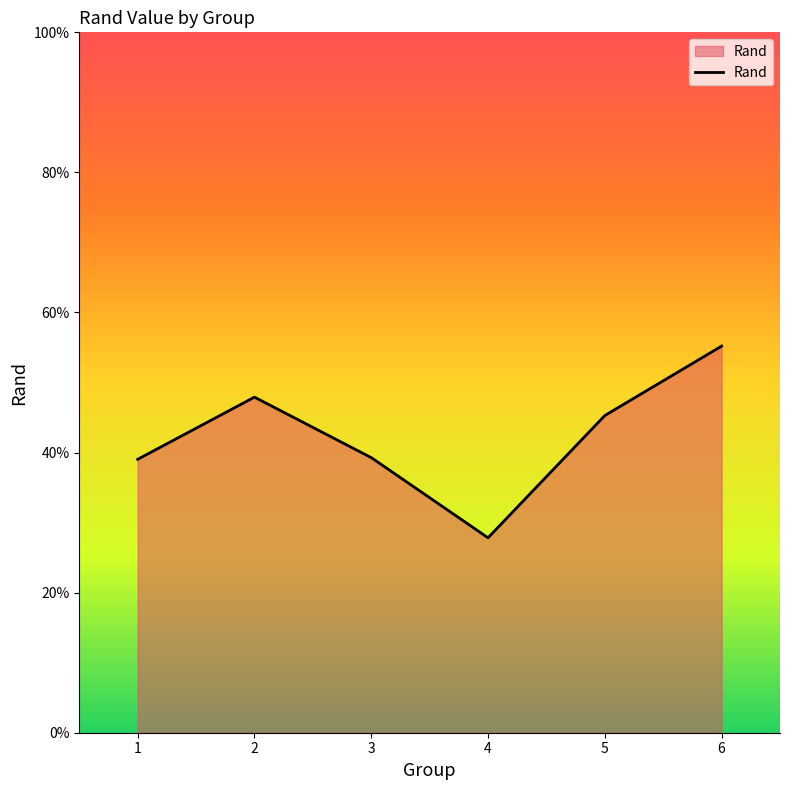

Does the chart have visible grid lines?

No